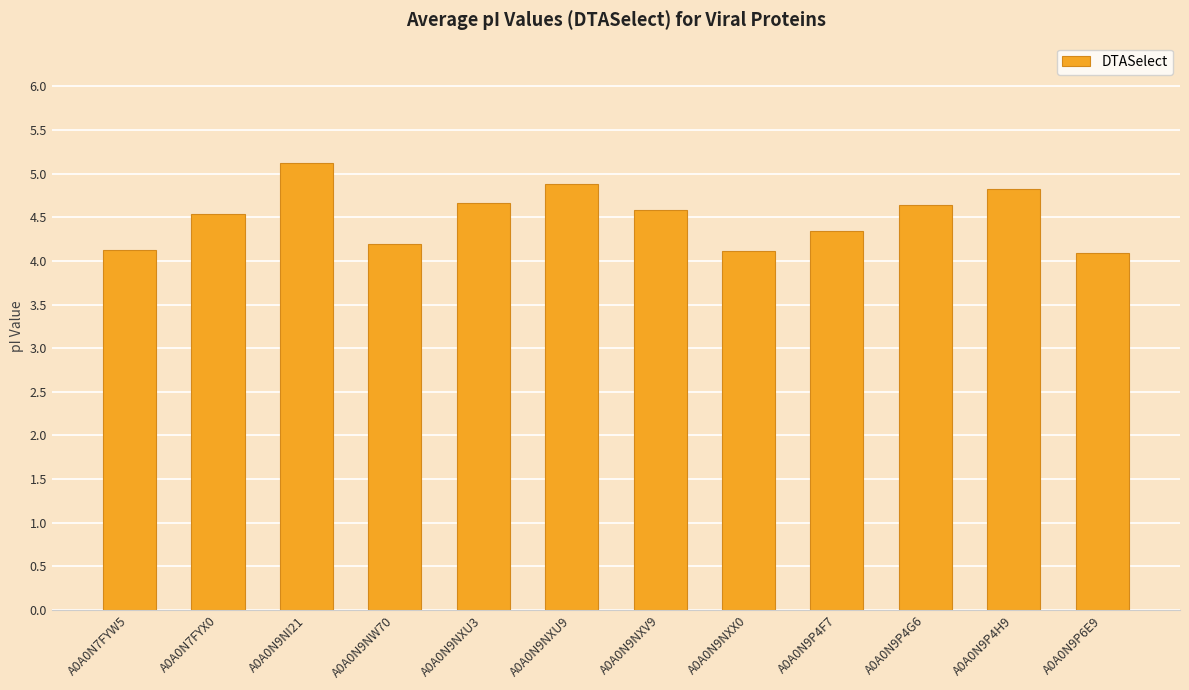

What is the minimum value shown in the chart?

4.1